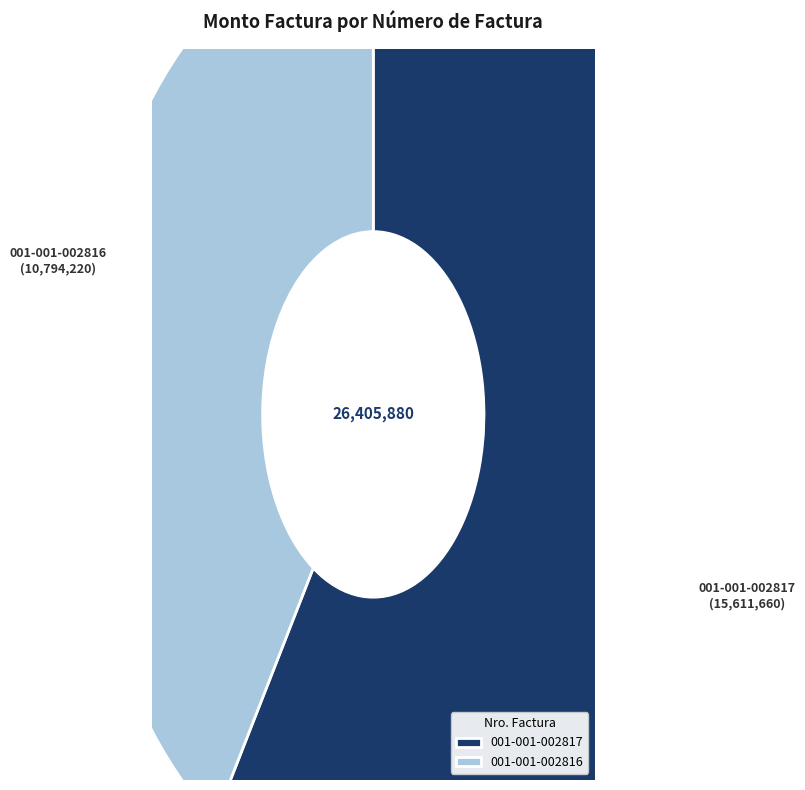

What is the ratio of the value at 001-001-002817 to the value at 001-001-002816?

1.4